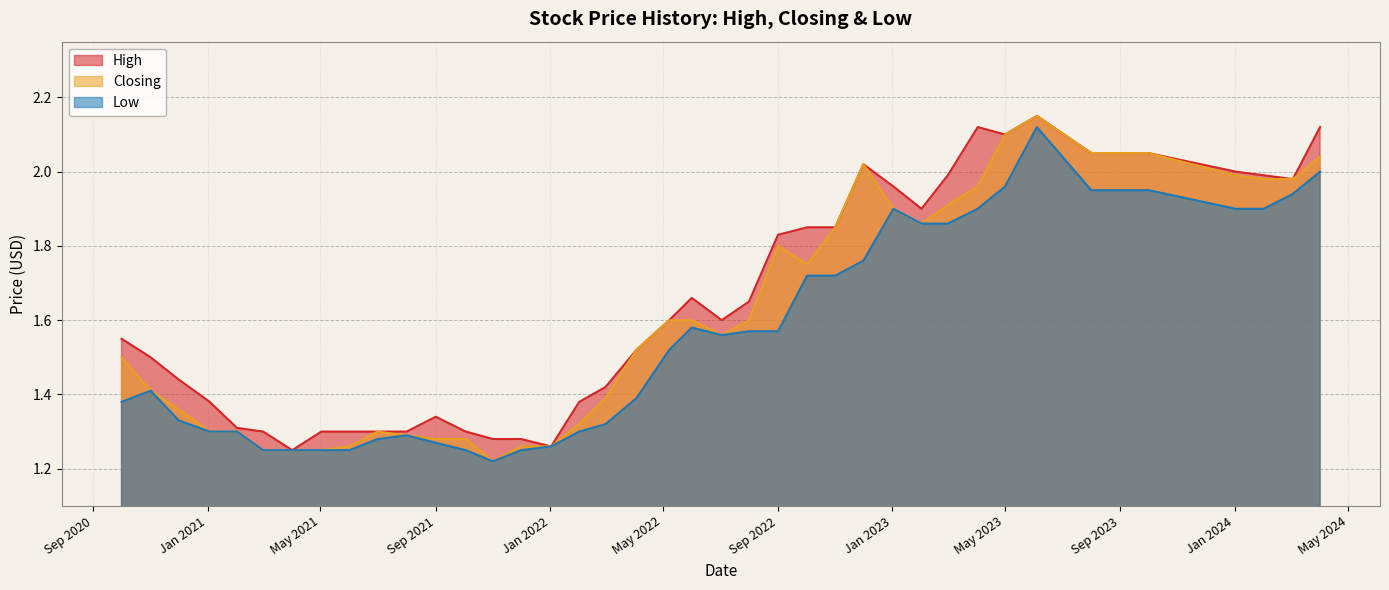

True or false: High has a value of 2.1 at 01/09/2021.

False